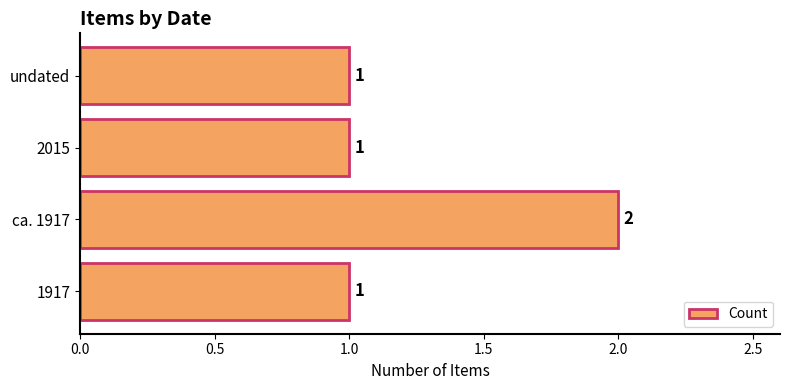

What is the sum of the values at ca. 1917 and undated?

3